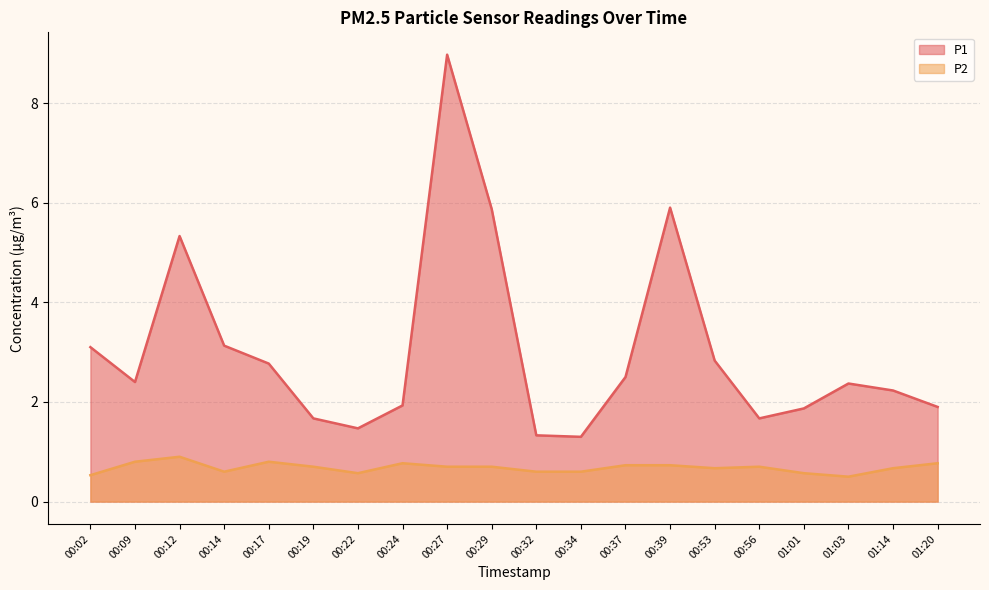

The P1 series shows 5.9 at 00:29. True or false?

True